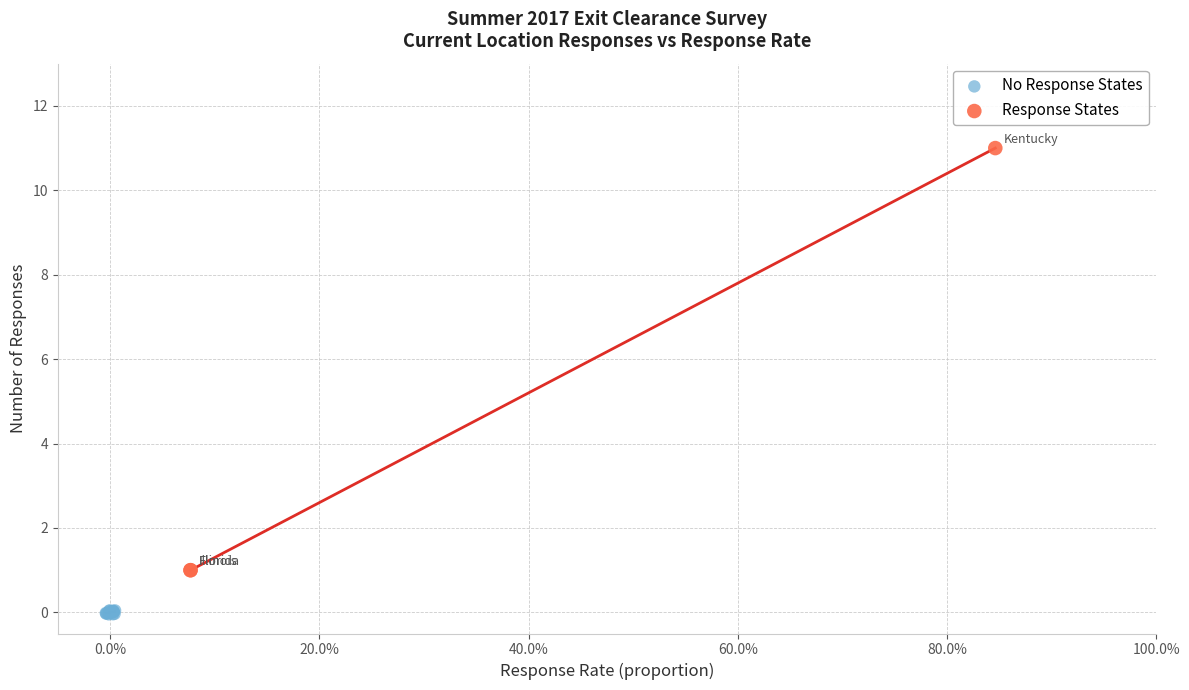

Which series contains the lowest Y value?

No Response States